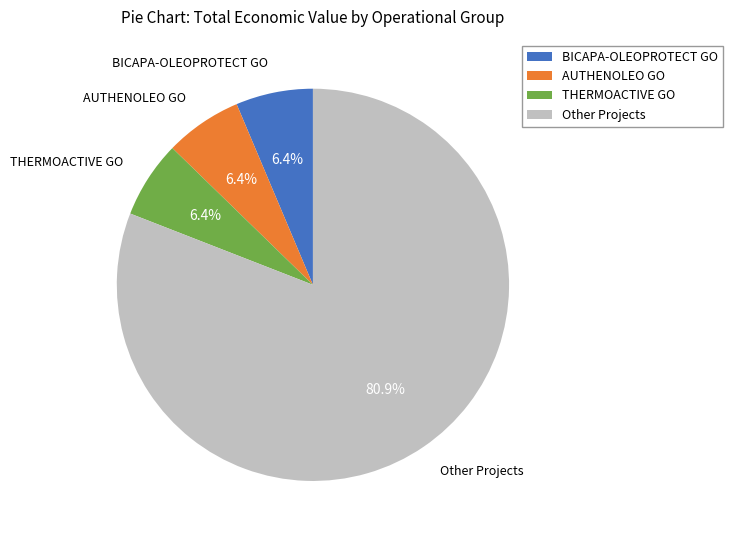

Is the sum of AUTHENOLEO GO and THERMOACTIVE GO greater than half?

No